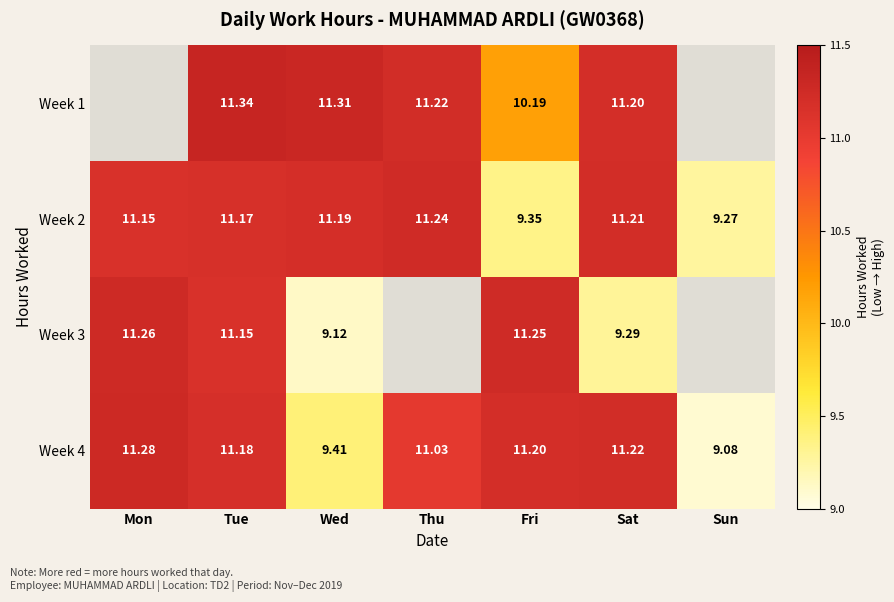

The value of Week 2 at Sun is 9.3. True or false?

True